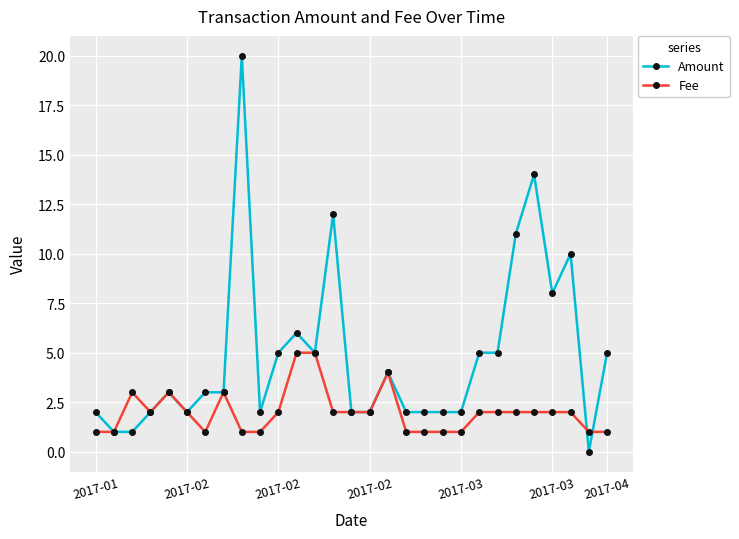

Rank the series by their average value, from lowest to highest.

Fee, Amount